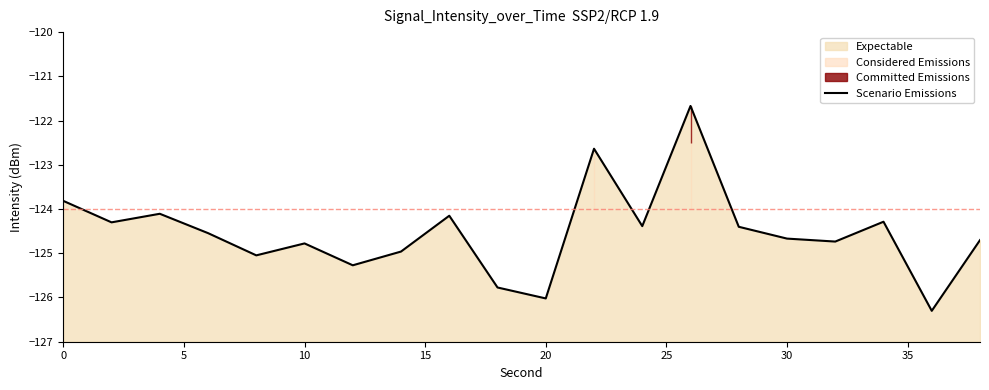

Is it true that the value at 30 is -48.6?

False